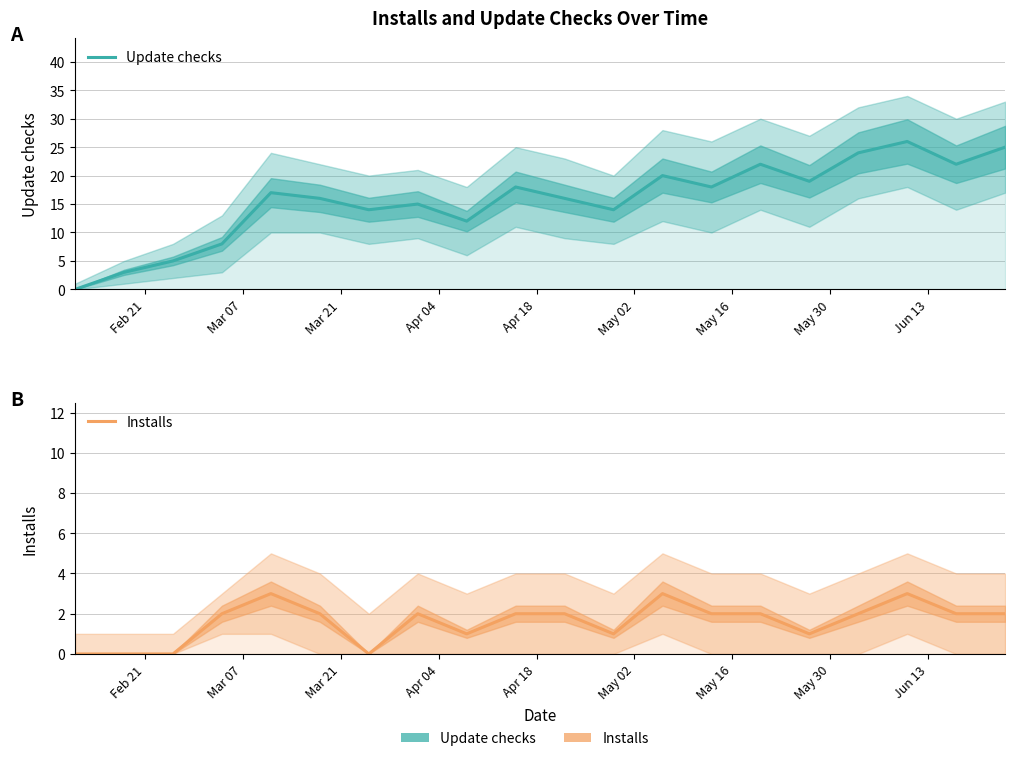

What is the difference between the maximum and second lowest values in the Installs series?

3